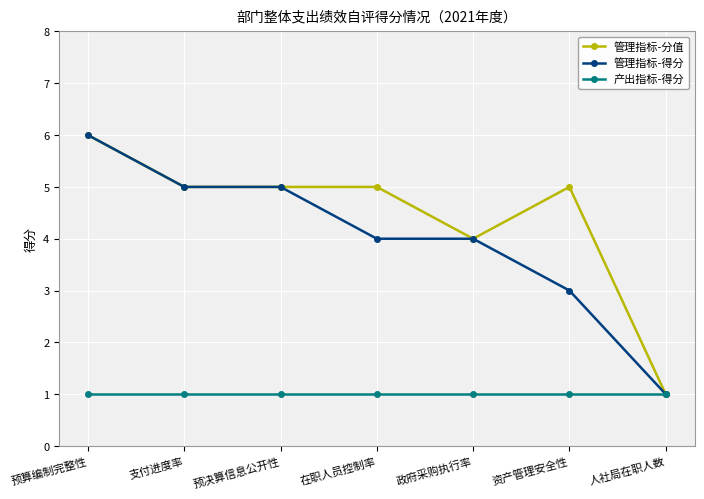

At which label does 管理指标-分值 first exceed 5?

预算编制完整性